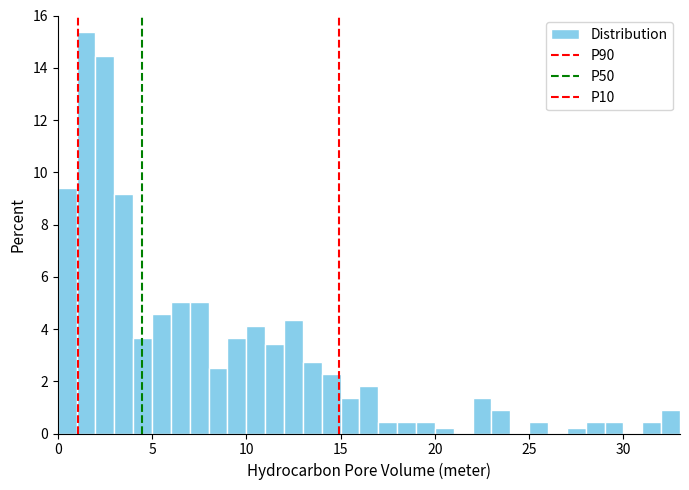

Around what value on the x-axis is the tallest bar? Give the approximate position of its centre, as read against the axis.

1.5